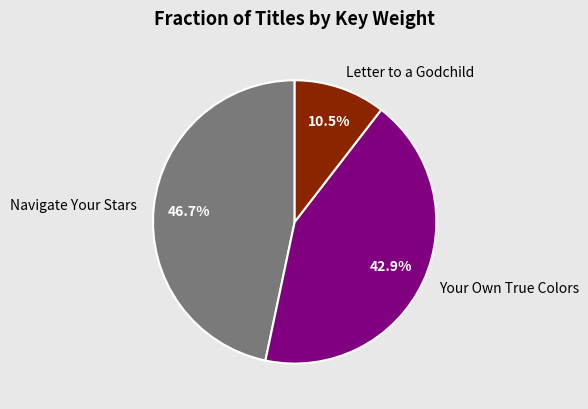

Between Letter to a Godchild and Navigate Your Stars, which is larger?

Navigate Your Stars